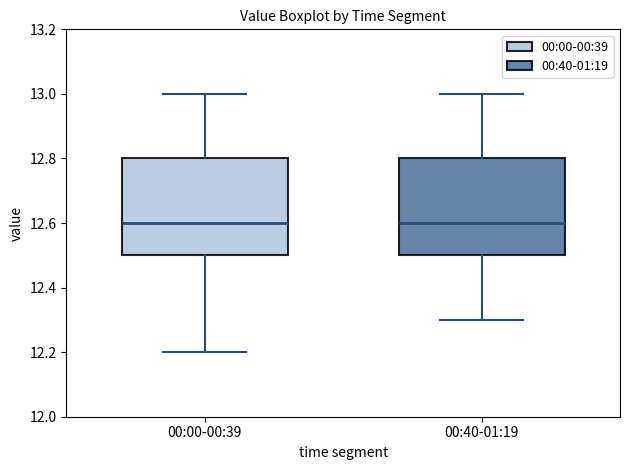

Where does the lower whisker of the box for 00:40-01:19 end on the y-axis? The values are not printed on the chart, so give them approximately, as read against the axis.

12.3